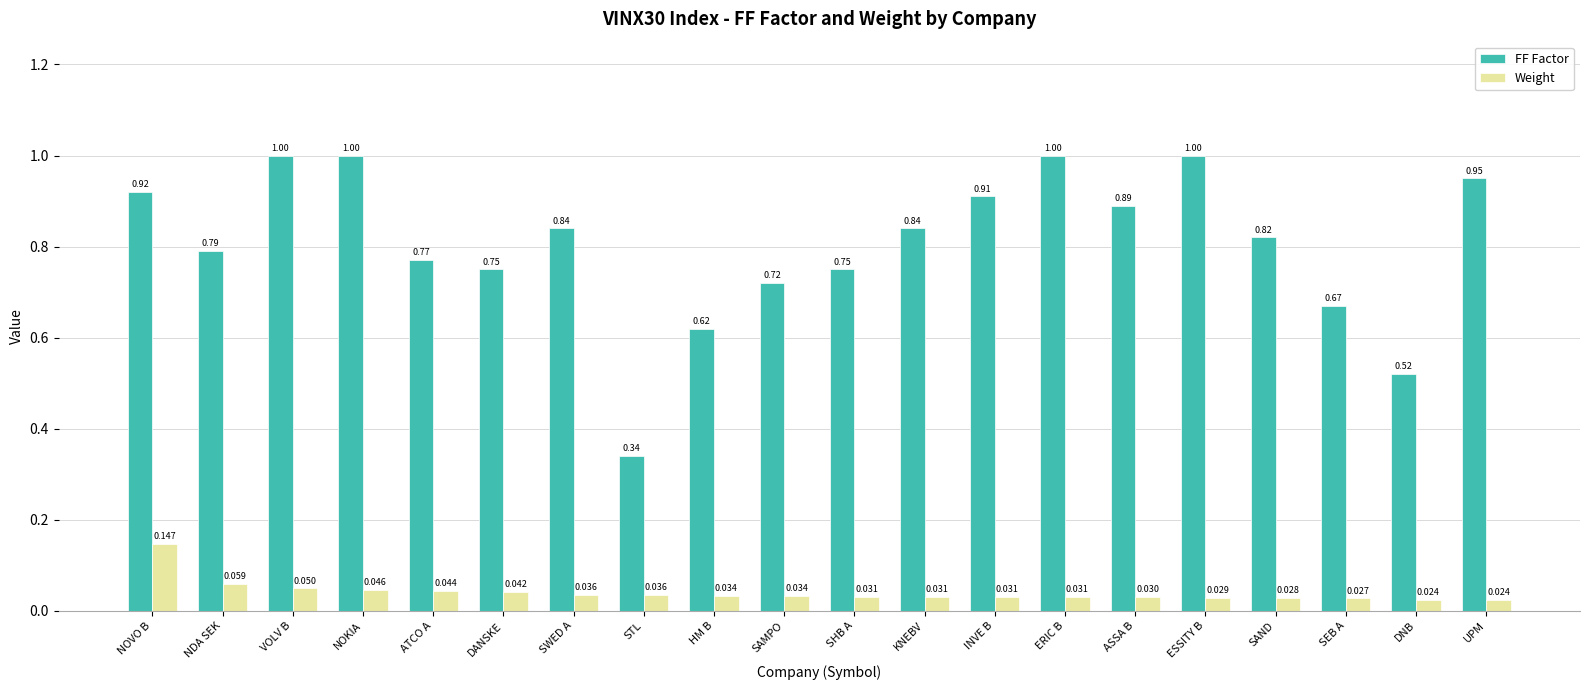

Which series changed the most between ATCO A and ESSITY B?

FF Factor